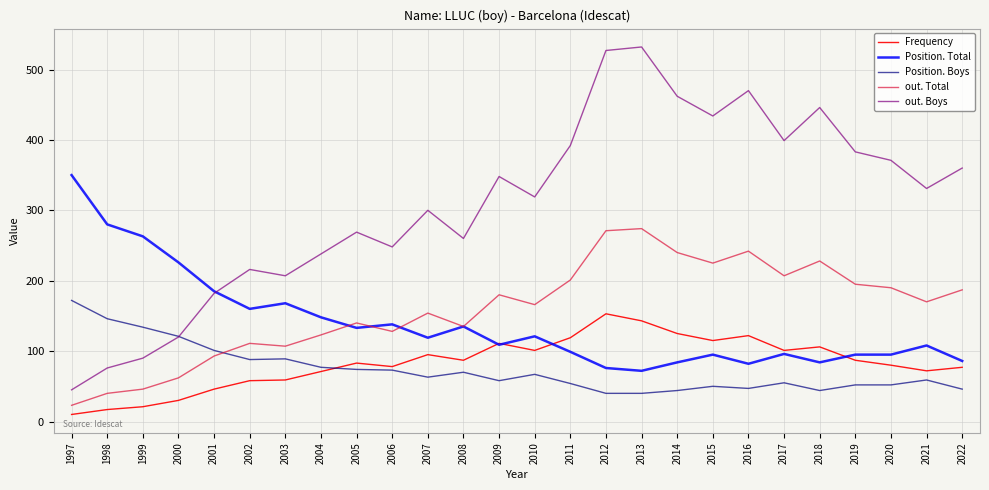

What is the total value across all series at 2001?

607